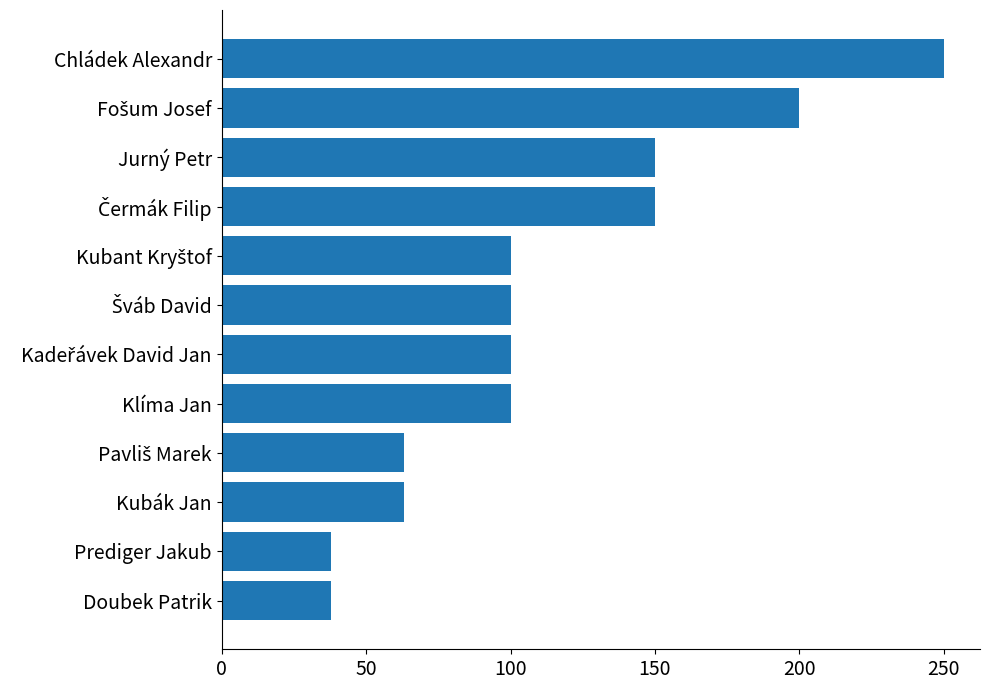

Which has a higher value, Kubák Jan or Chládek Alexandr?

Chládek Alexandr